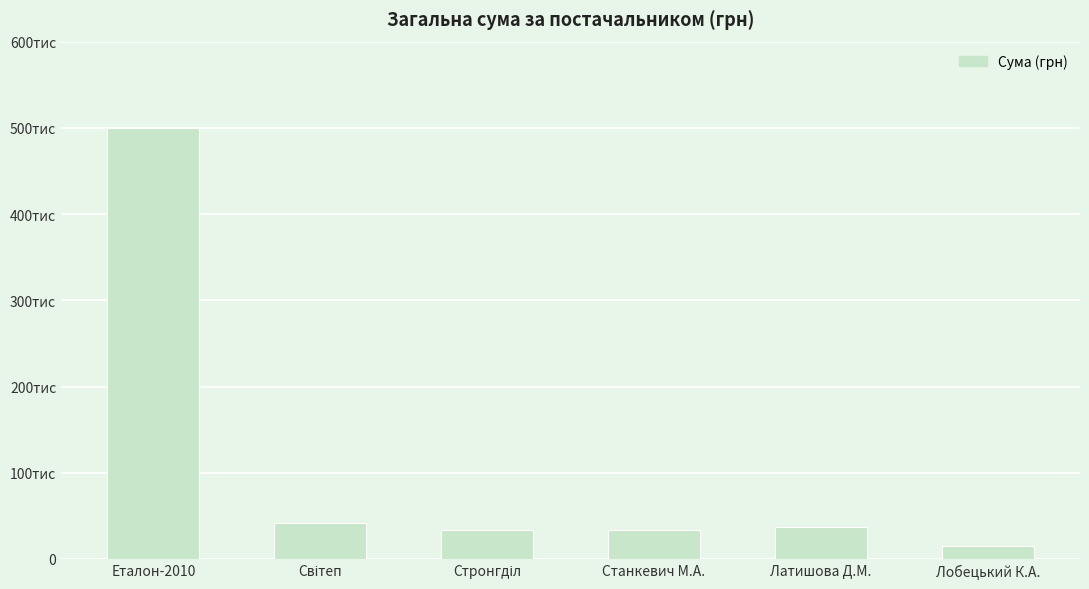

Reading right to left, list all the values displayed in this chart.

15540.0	37142.0	33510.0	33080.0	42143.8	500104.9